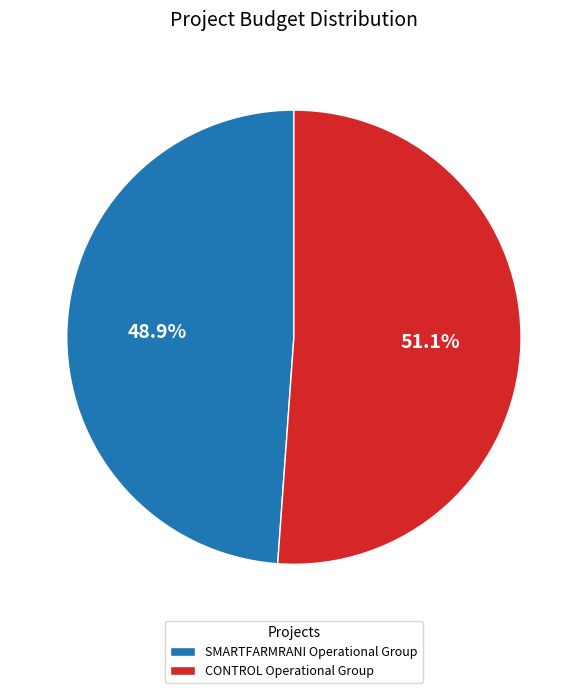

Is there a majority slice in this chart?

Yes